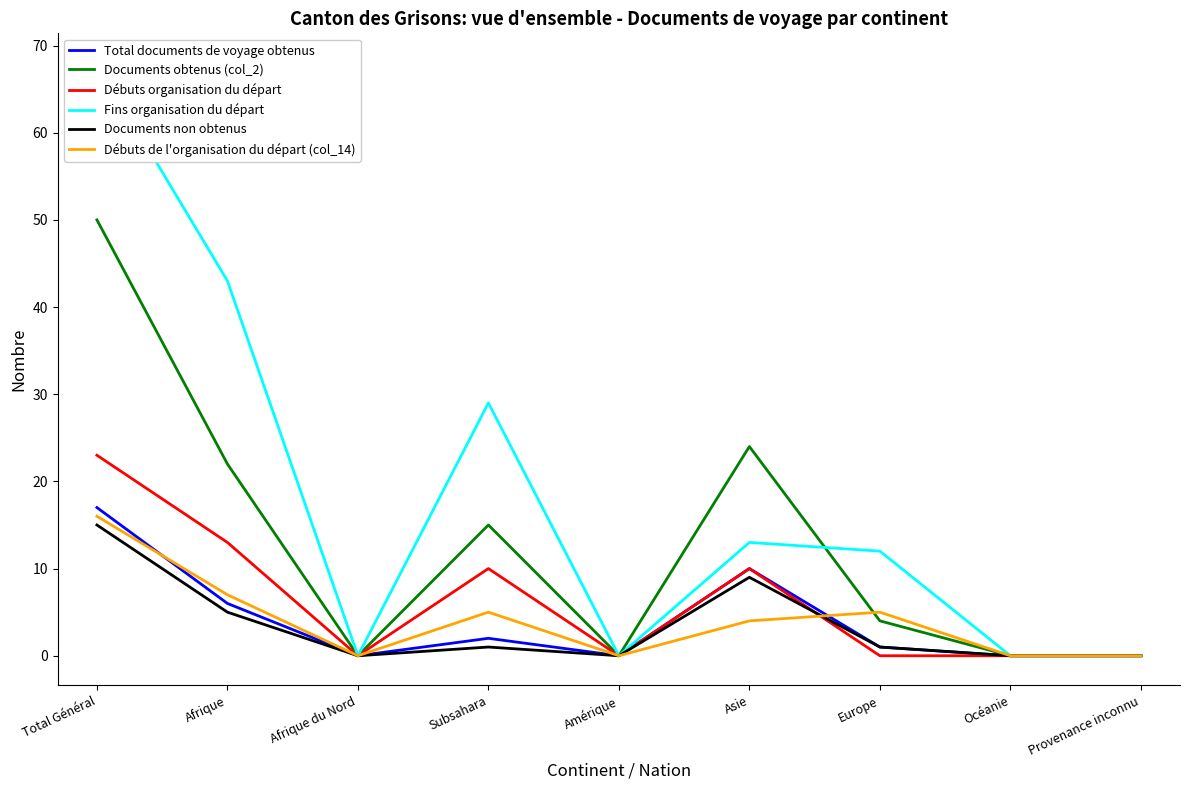

Which series changed the most between Afrique and Europe?

Fins organisation du départ